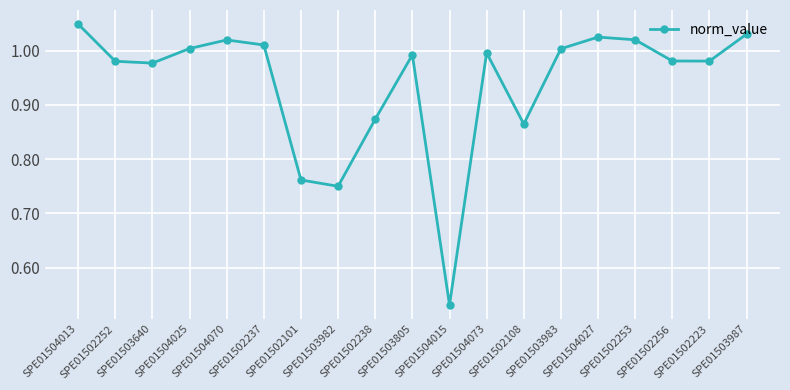

What is the label of the 6th point from the left?

SPE01502237